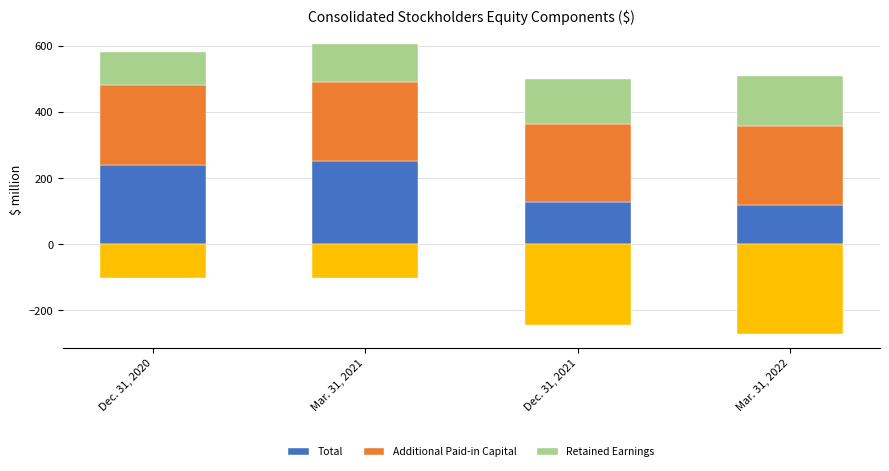

List the series in order of their peak value, lowest first.

Retained Earnings, Additional Paid-in Capital, Total